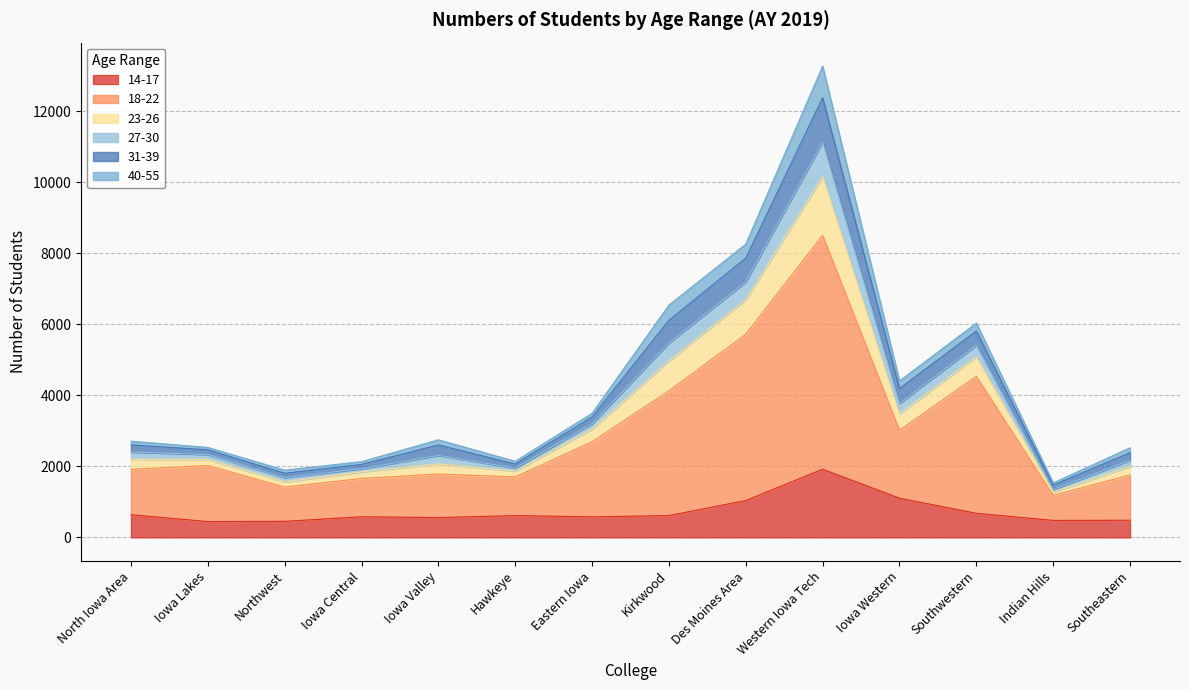

The 18-22 series shows 1268 at Eastern Iowa. True or false?

False